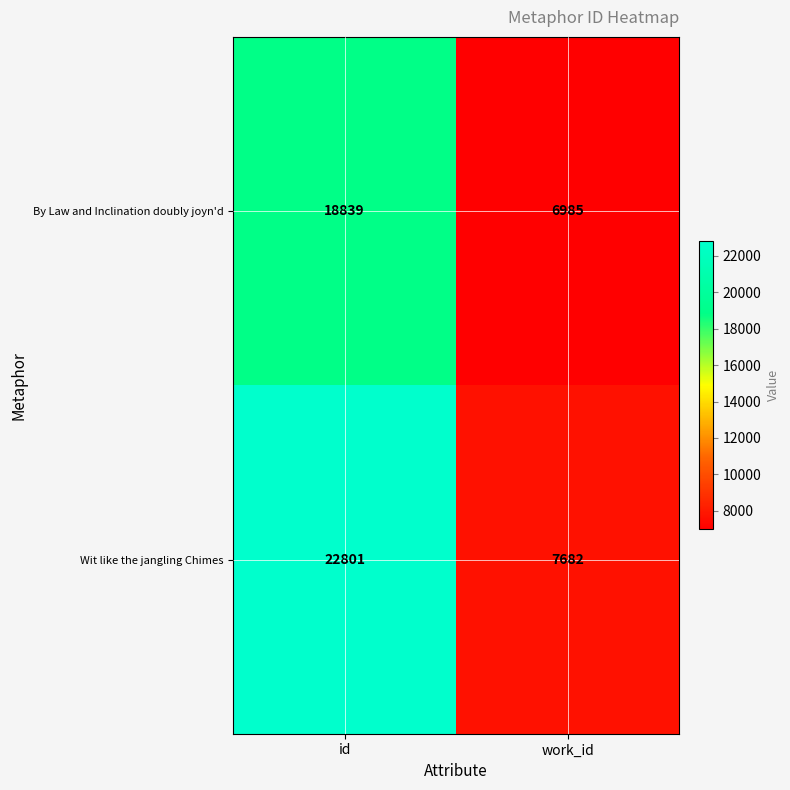

At which label does By Law and Inclination doubly joyn'd reach its minimum?

work_id